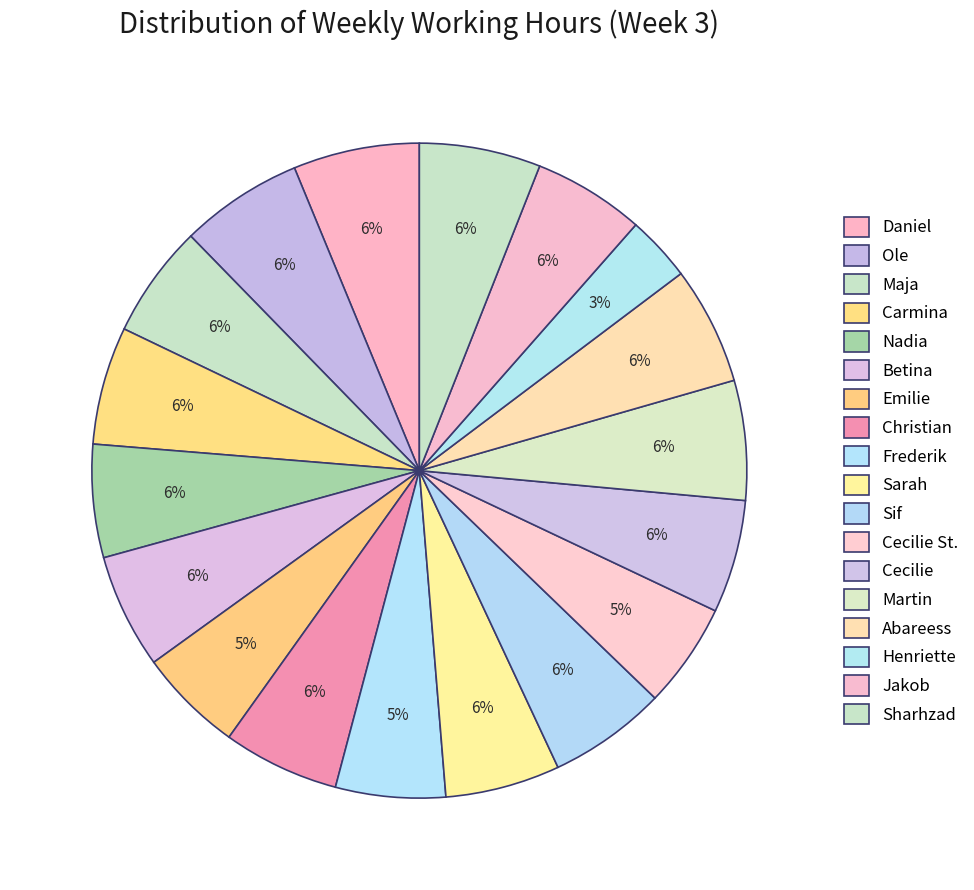

To the nearest percent, what is the average slice percentage?

6%